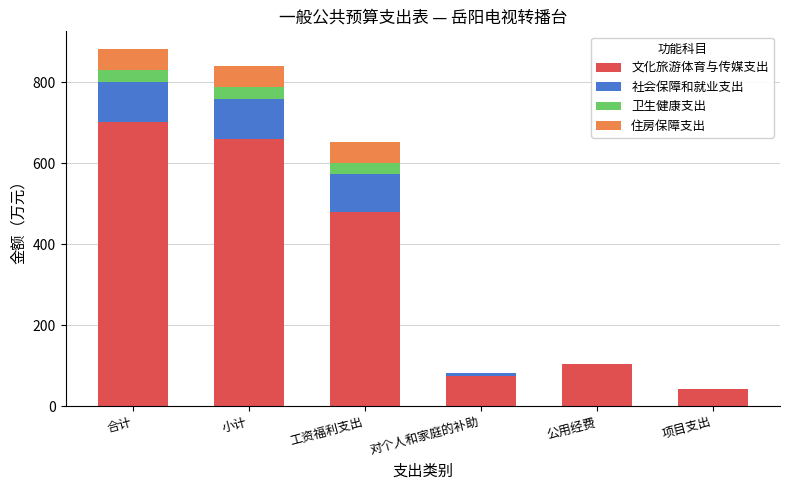

What is the total value across all series at 小计?

840.3